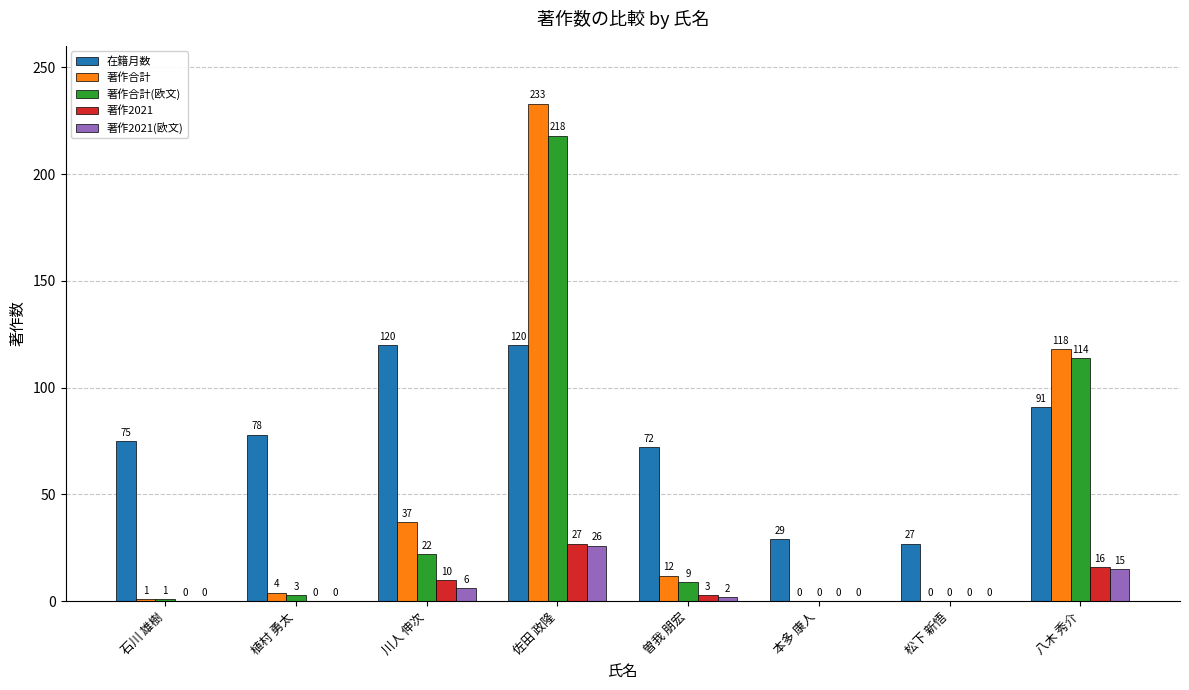

Are the bars grouped side by side (vs. stacked)?

Yes